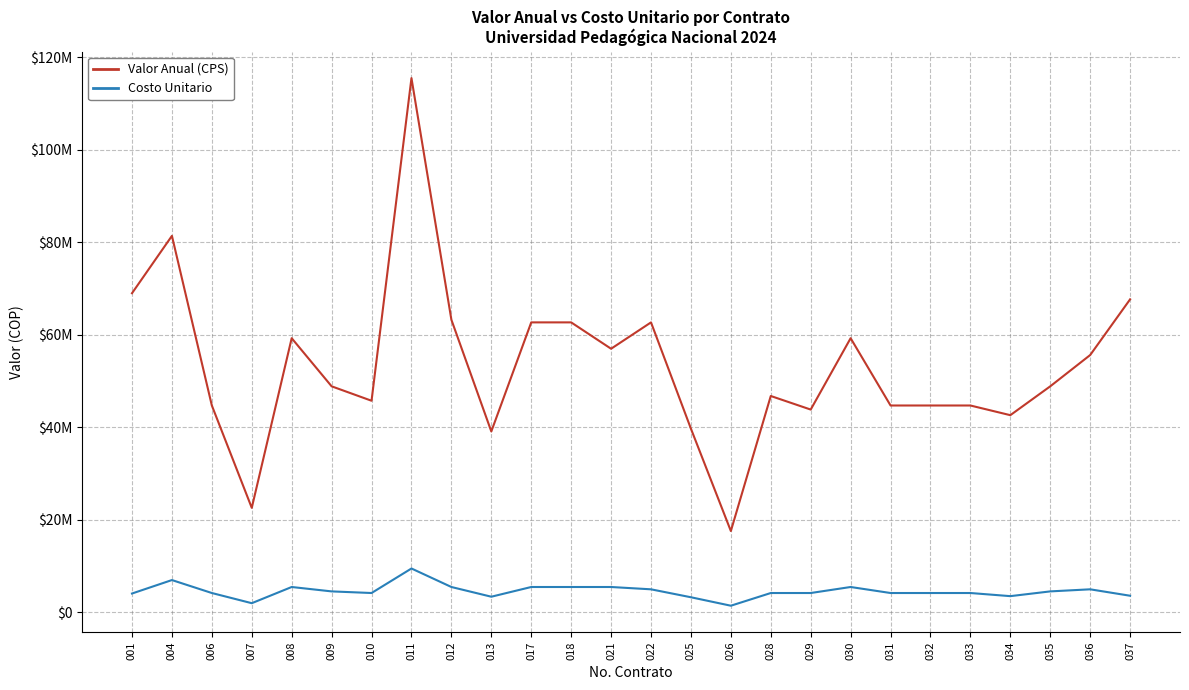

What is the value of the Valor Anual (CPS) point at the 15th from the left?

39720034